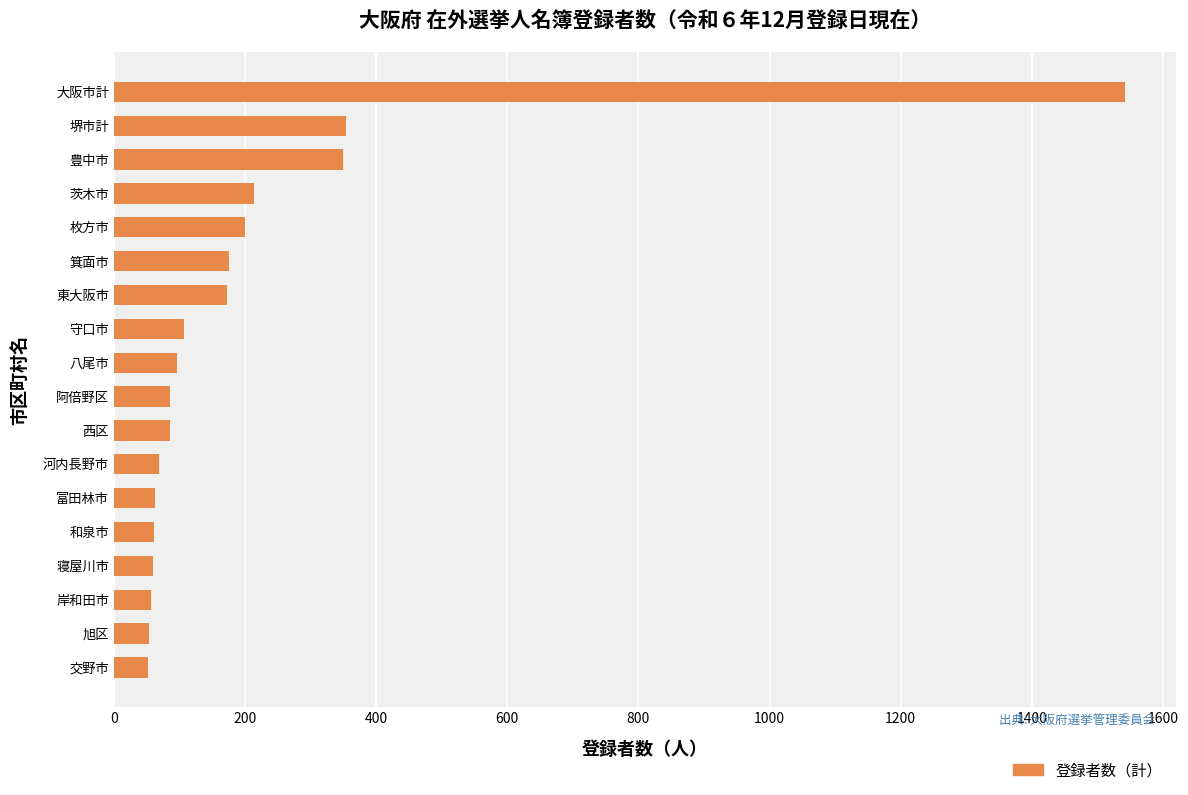

What is the greatest value displayed?

1543